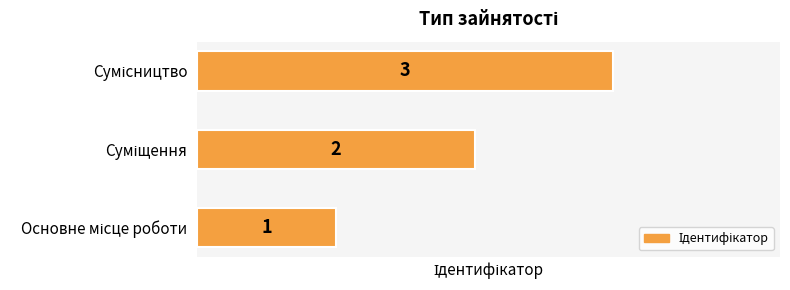

How many series are shown in this chart?

1